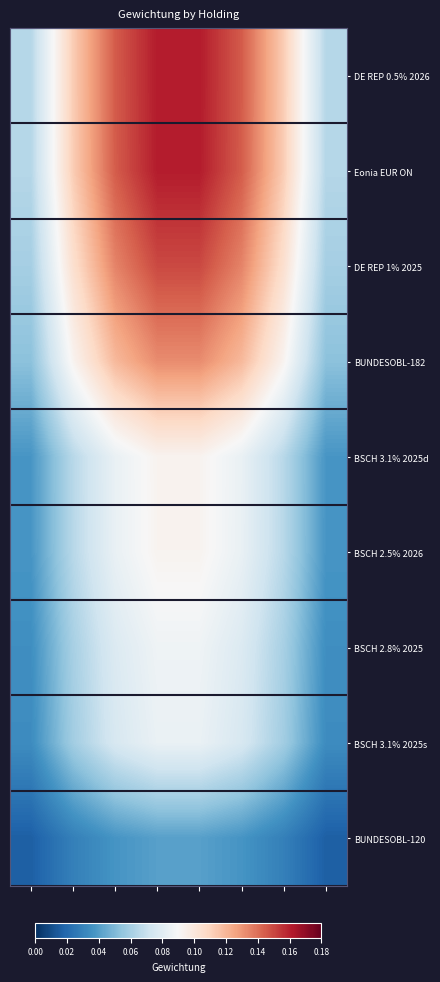

Reading right to left, extract all data points from this chart.

DE REP 0.5% 2026: 0.1	0.1	0.1	0.2	0.2	0.1	0.1	0.1
Eonia EUR ON: 0.1	0.1	0.1	0.2	0.2	0.1	0.1	0.1
DE REP 1% 2025: 0.1	0.1	0.1	0.1	0.1	0.1	0.1	0.1
BUNDESOBL-182: 0.1	0.1	0.1	0.1	0.1	0.1	0.1	0.1
BSCH 3.1% 2025d: 0.0	0.1	0.1	0.1	0.1	0.1	0.1	0.0
BSCH 2.5% 2026: 0.0	0.1	0.1	0.1	0.1	0.1	0.1	0.0
BSCH 2.8% 2025: 0.0	0.1	0.1	0.1	0.1	0.1	0.1	0.0
BSCH 3.1% 2025s: 0.0	0.1	0.1	0.1	0.1	0.1	0.1	0.0
BUNDESOBL-120: 0.0	0.0	0.0	0.0	0.0	0.0	0.0	0.0